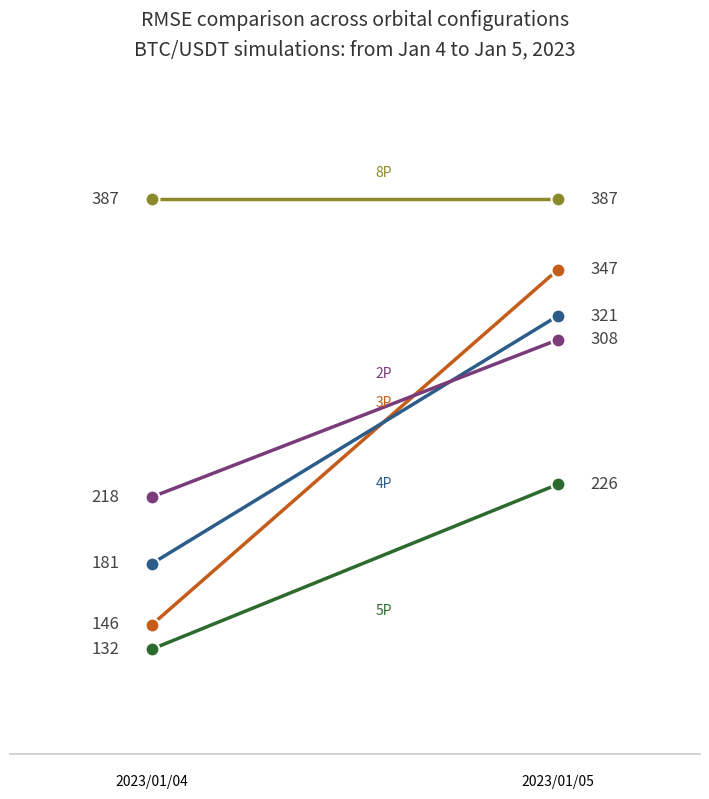

Is the value of 2p at 2023/01/04 greater than the value of 3p at 2023/01/05?

No